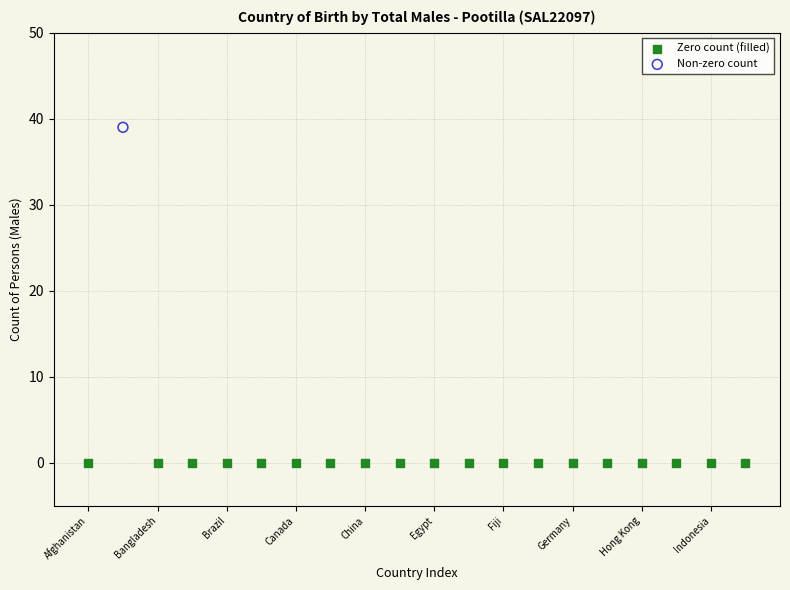

Which series reaches the minimum Y coordinate?

Zero count (filled)